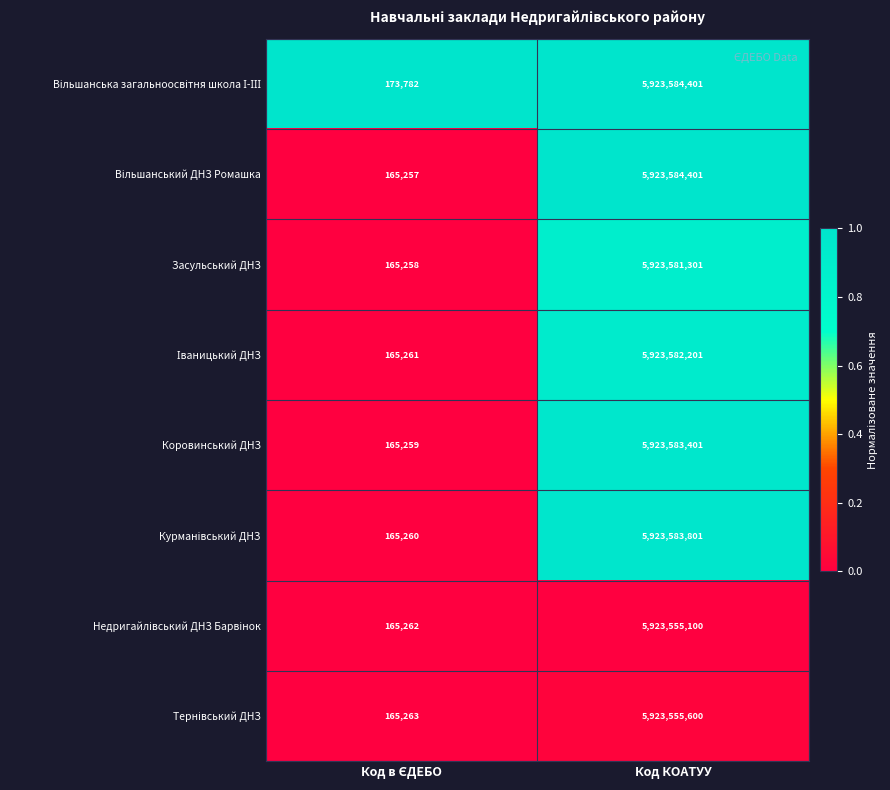

At which category is the sum across all series the highest?

Код КОАТУУ